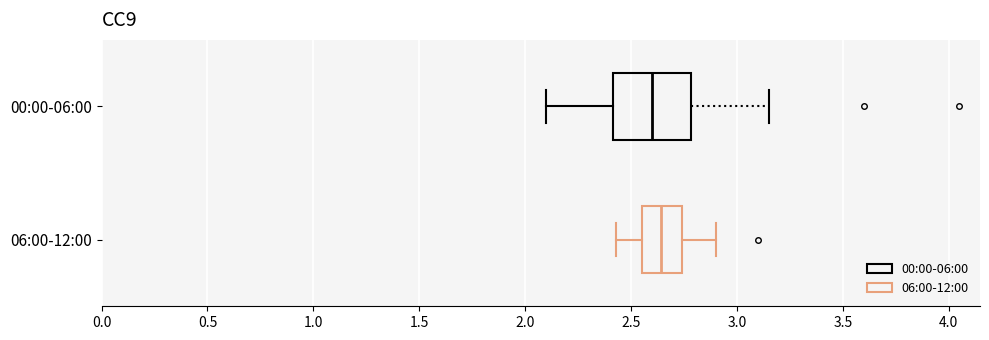

Reading bottom to top, read every box against the x-axis: the position of its median line, the range the box covers, and the ends of its whiskers. The values are not printed on the chart, so give them approximately, as read against the axis.

06:00-12:00: median 2.65, box 2.55 to 2.75, whiskers 2.45 to 2.90
00:00-06:00: median 2.60, box 2.40 to 2.80, whiskers 2.10 to 3.15